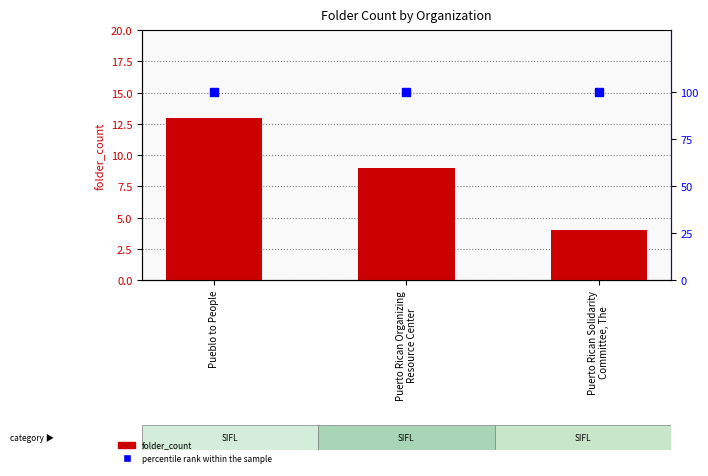

What is the greatest value displayed?

100